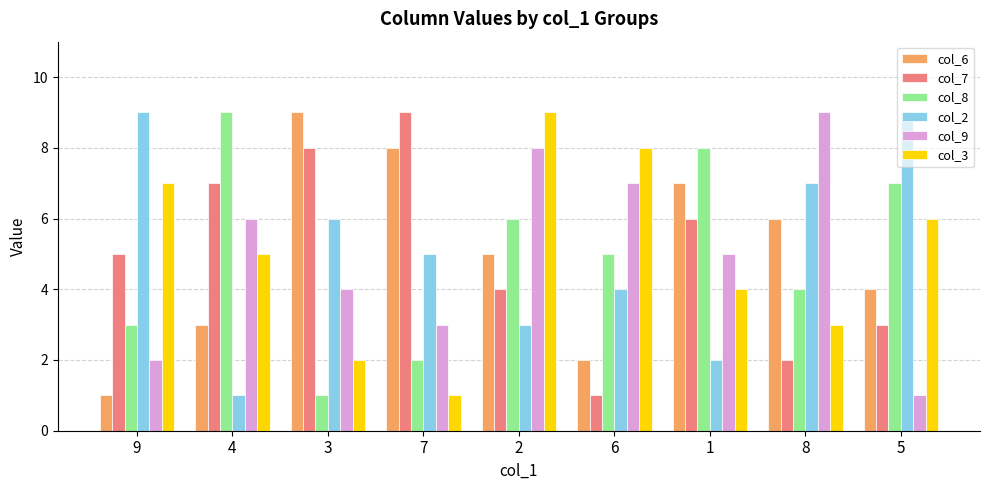

Rank the categories by col_6 value from lowest to highest.

9, 6, 4, 5, 2, 8, 1, 7, 3